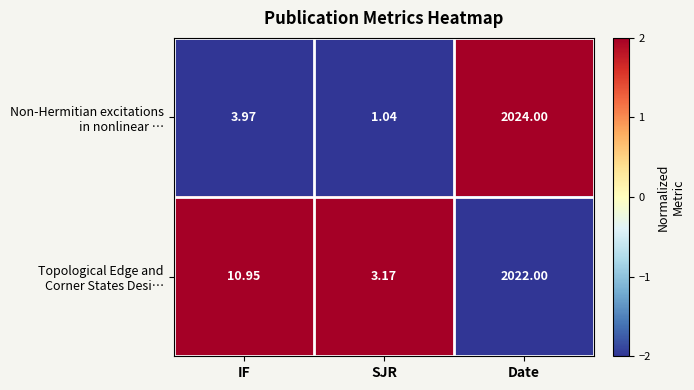

Which label corresponds to the smallest value in the chart?

SJR